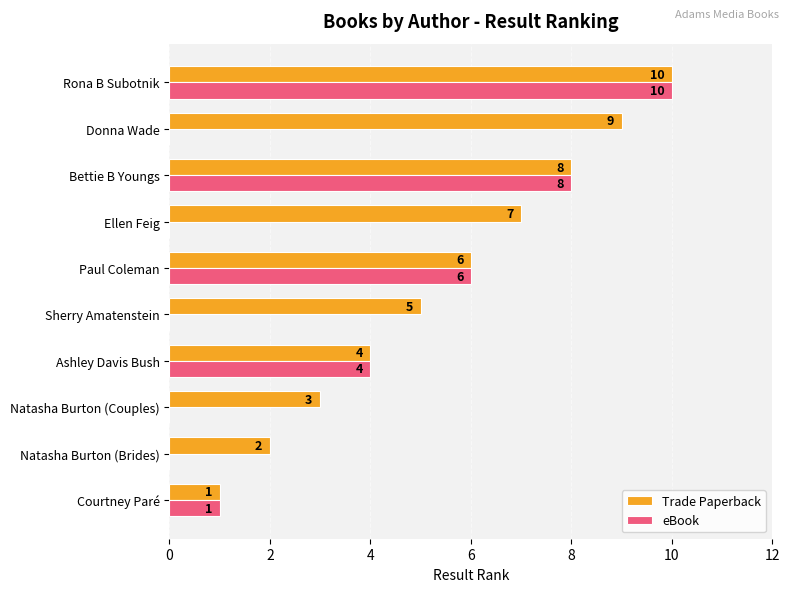

What is the sum of the Trade Paperback values at Natasha Burton (Brides) and Rona B Subotnik?

12